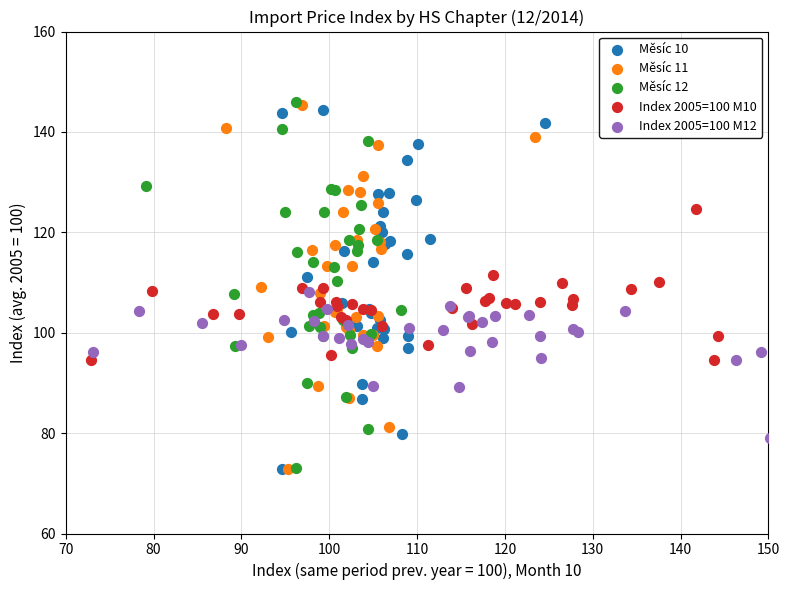

Which series has the largest Y range (max minus min)?

Měsíc 12